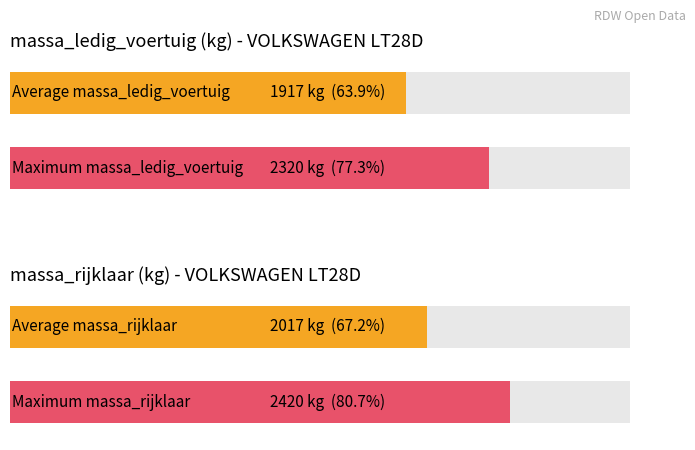

Which series has the largest total across all categories?

massa_rijklaar